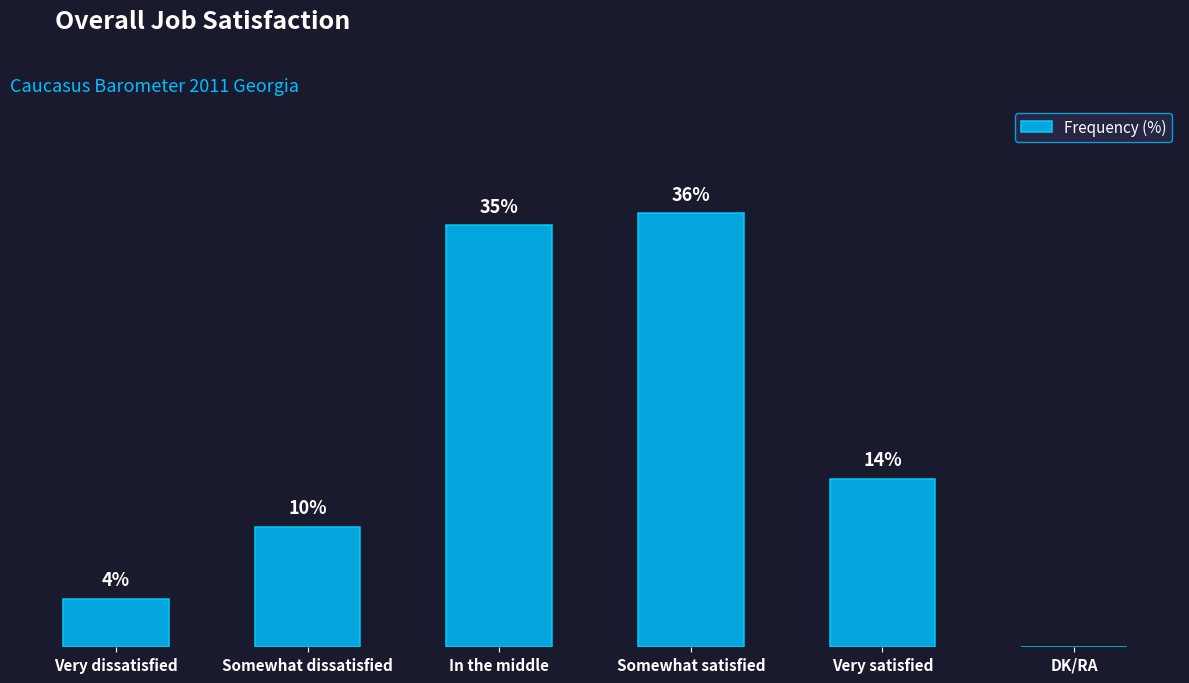

Where is the data nearest to the value 18?

Very satisfied